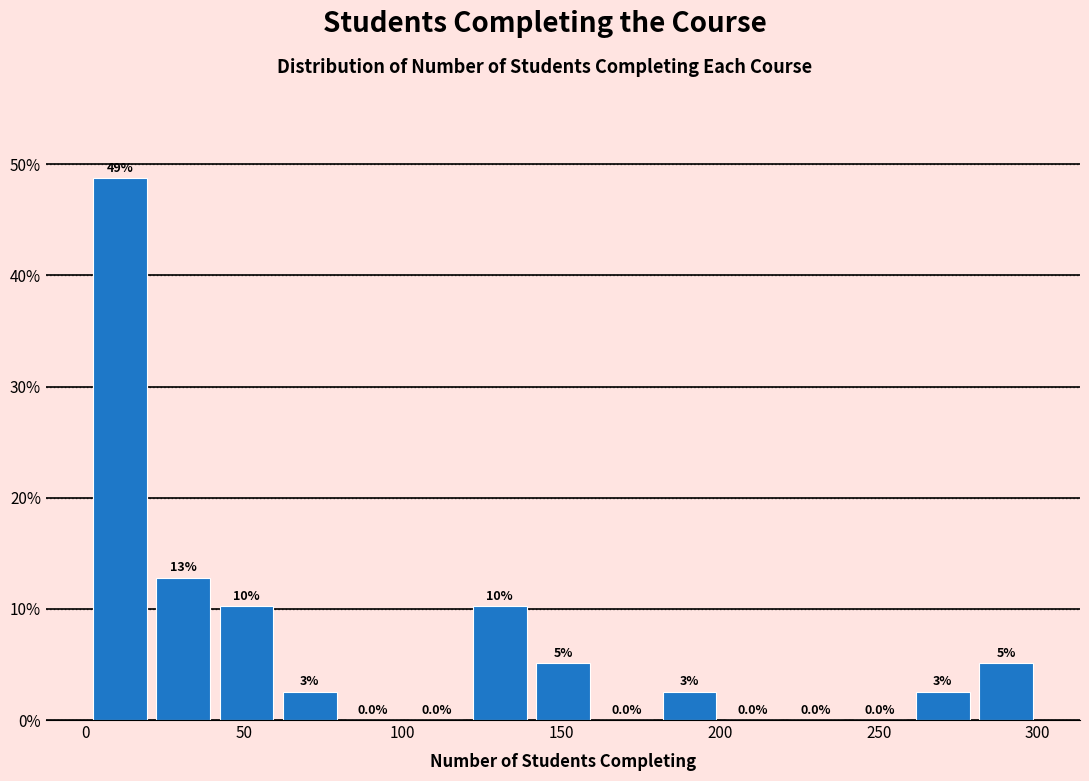

Around what value on the x-axis is the tallest bar? Give the approximate position of its centre, as read against the axis.

10